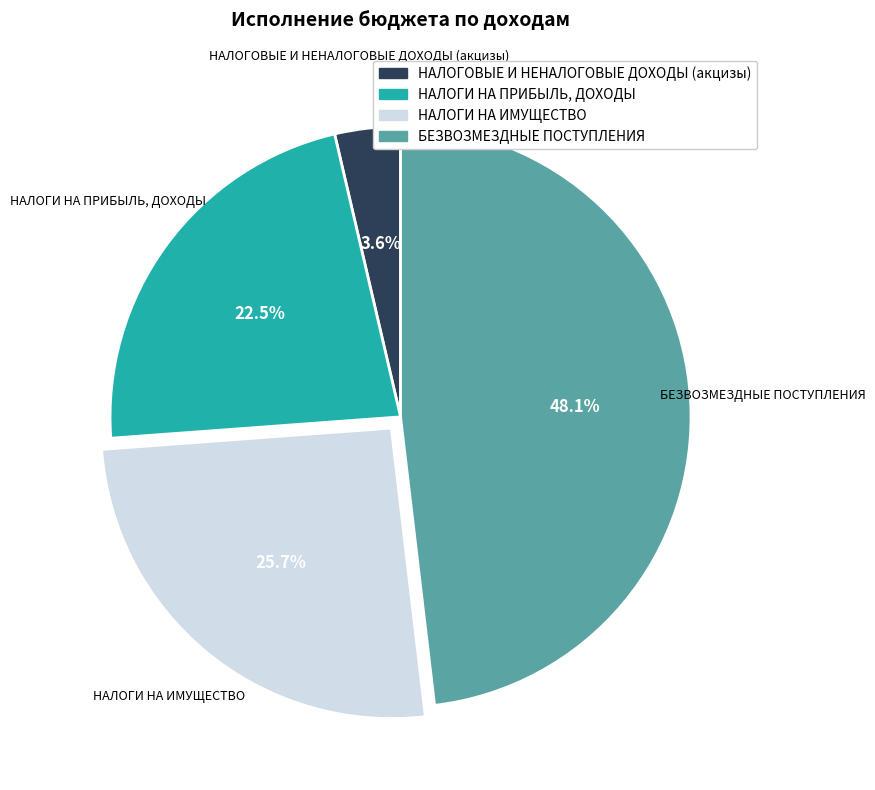

Between НАЛОГИ НА ПРИБЫЛЬ, ДОХОДЫ and НАЛОГОВЫЕ И НЕНАЛОГОВЫЕ ДОХОДЫ (акцизы), which is larger?

НАЛОГИ НА ПРИБЫЛЬ, ДОХОДЫ